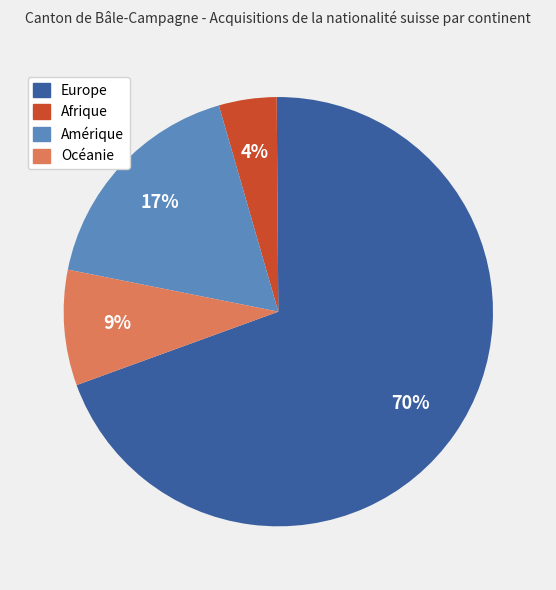

Count the number of slices in the pie.

4